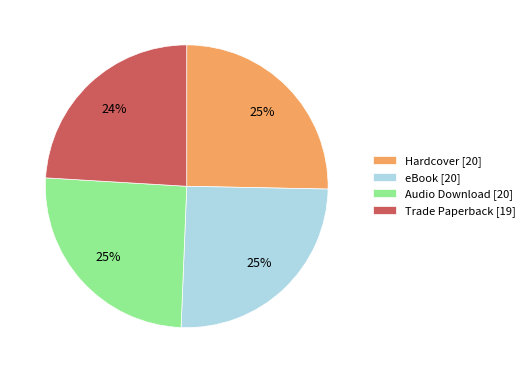

How many segments does this pie chart have?

4